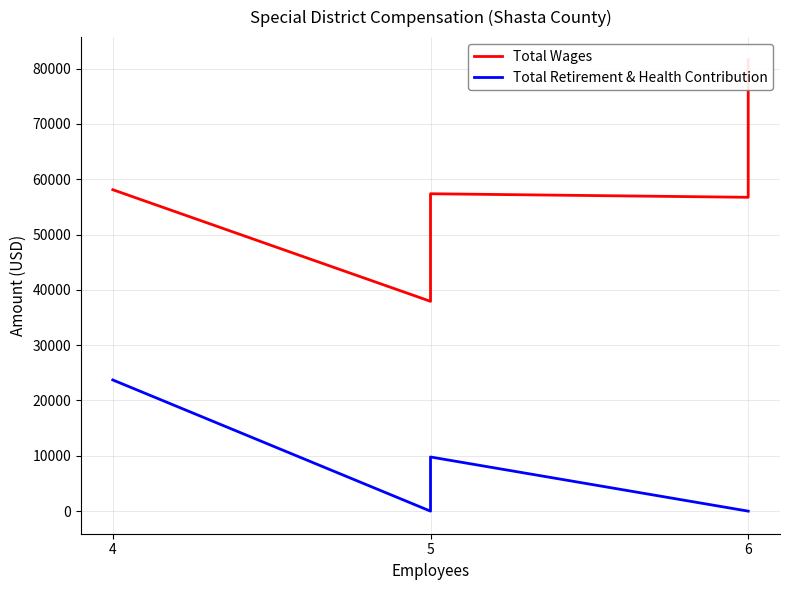

Between 5 and 6, which series saw the biggest shift?

Total Wages